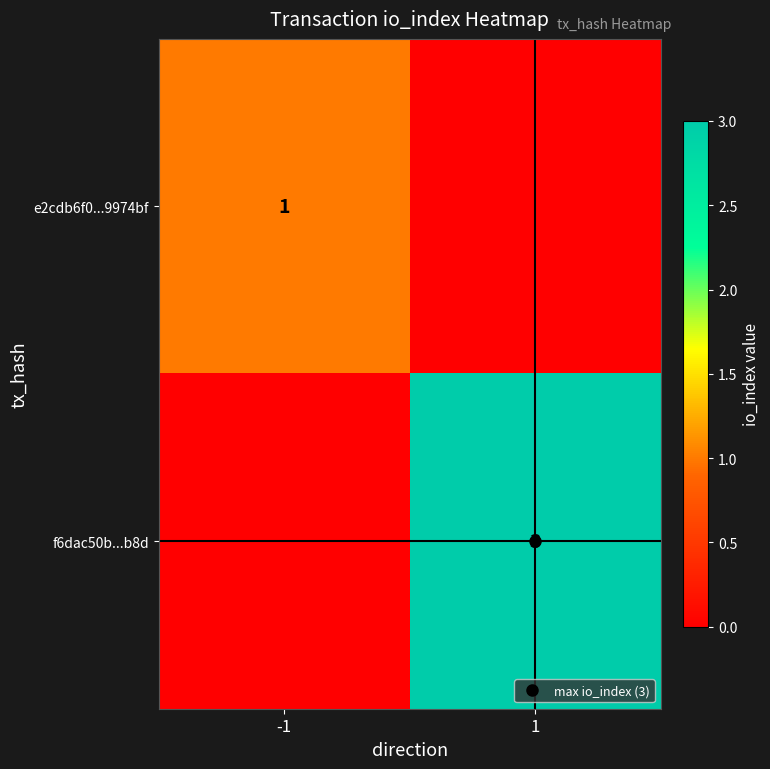

At -1, list the series in order from largest to smallest.

e2cdb6f0...9974bf, f6dac50b...b8d